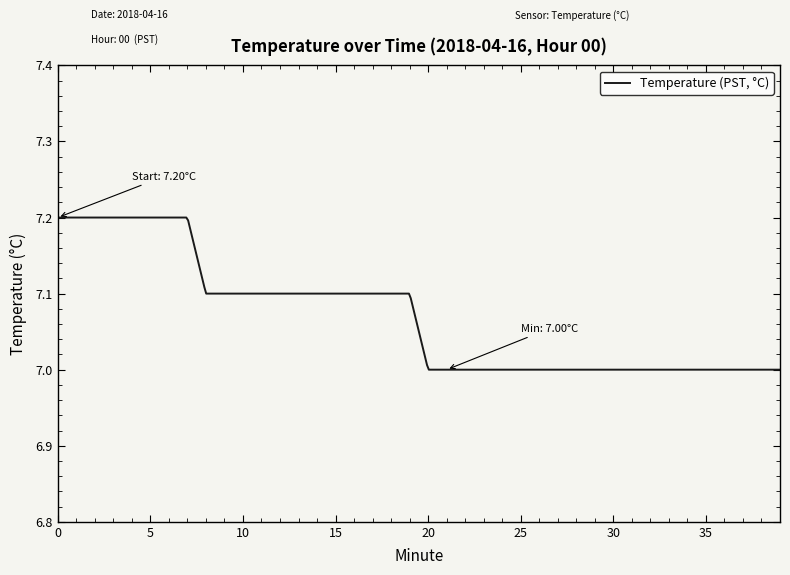

How many lines are shown in the chart?

1